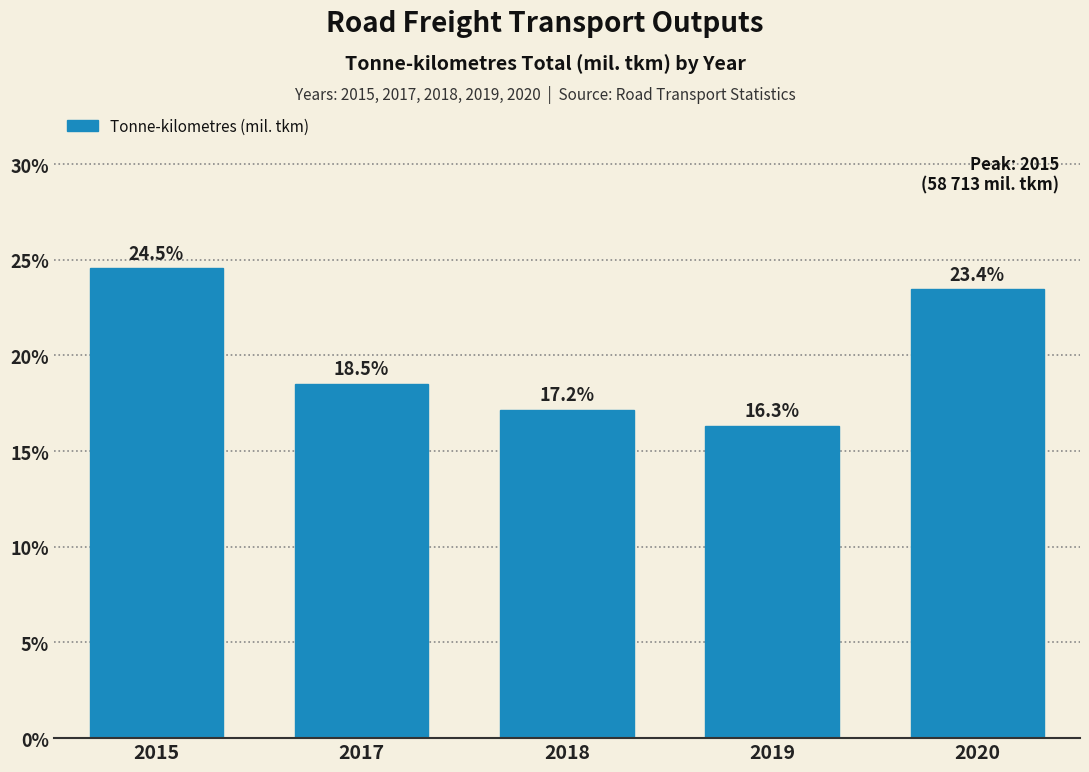

Reading right to left, transcribe all the data shown in this chart.

23.4	16.3	17.2	18.5	24.5